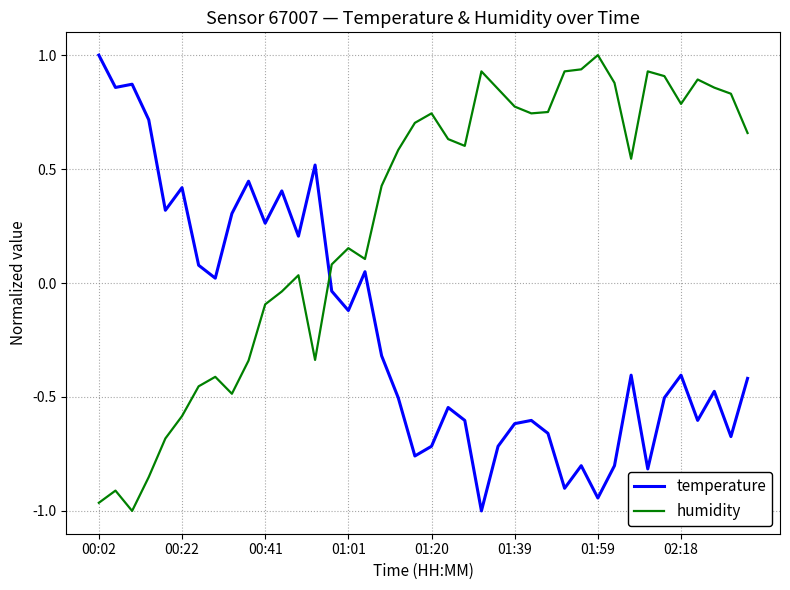

Rank the series by their average value, from highest to lowest.

humidity, temperature